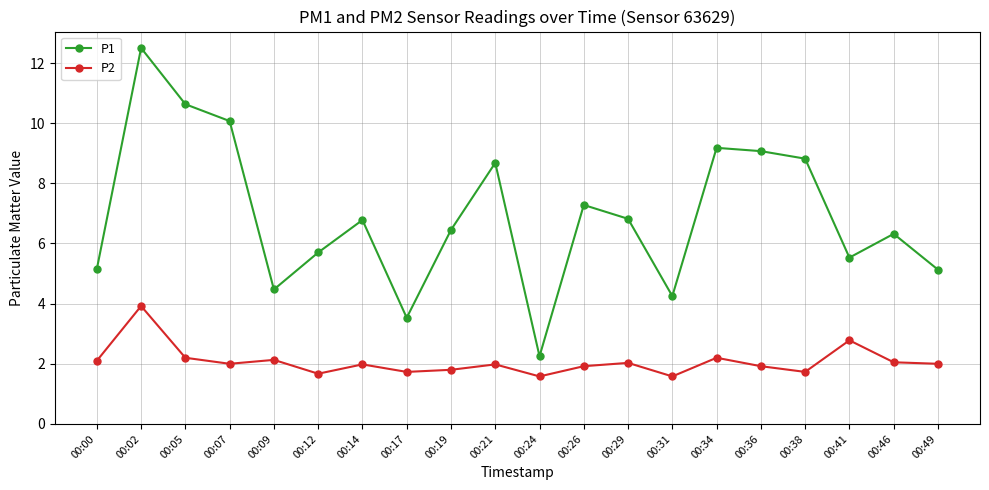

How many distinct data groups are displayed?

2